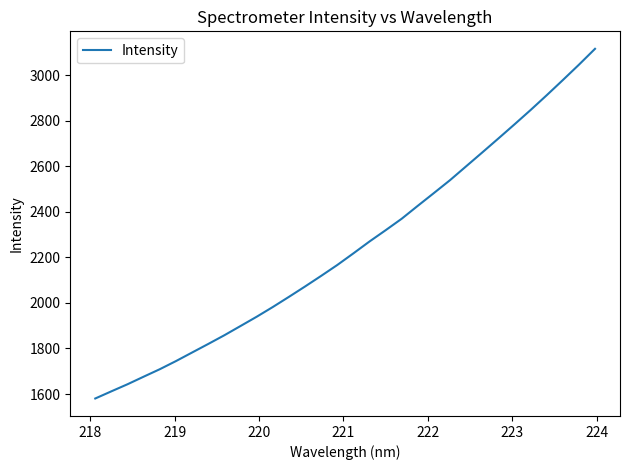

What is the maximum value shown in the chart?

3116.7